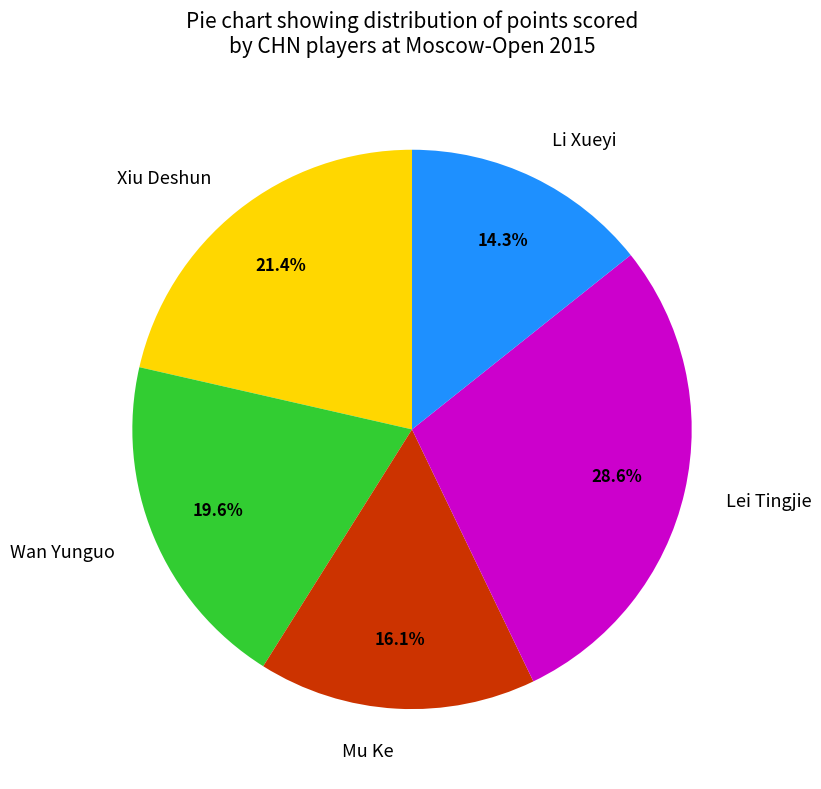

The Xiu Deshun slice represents 33% of the pie. True or false?

False